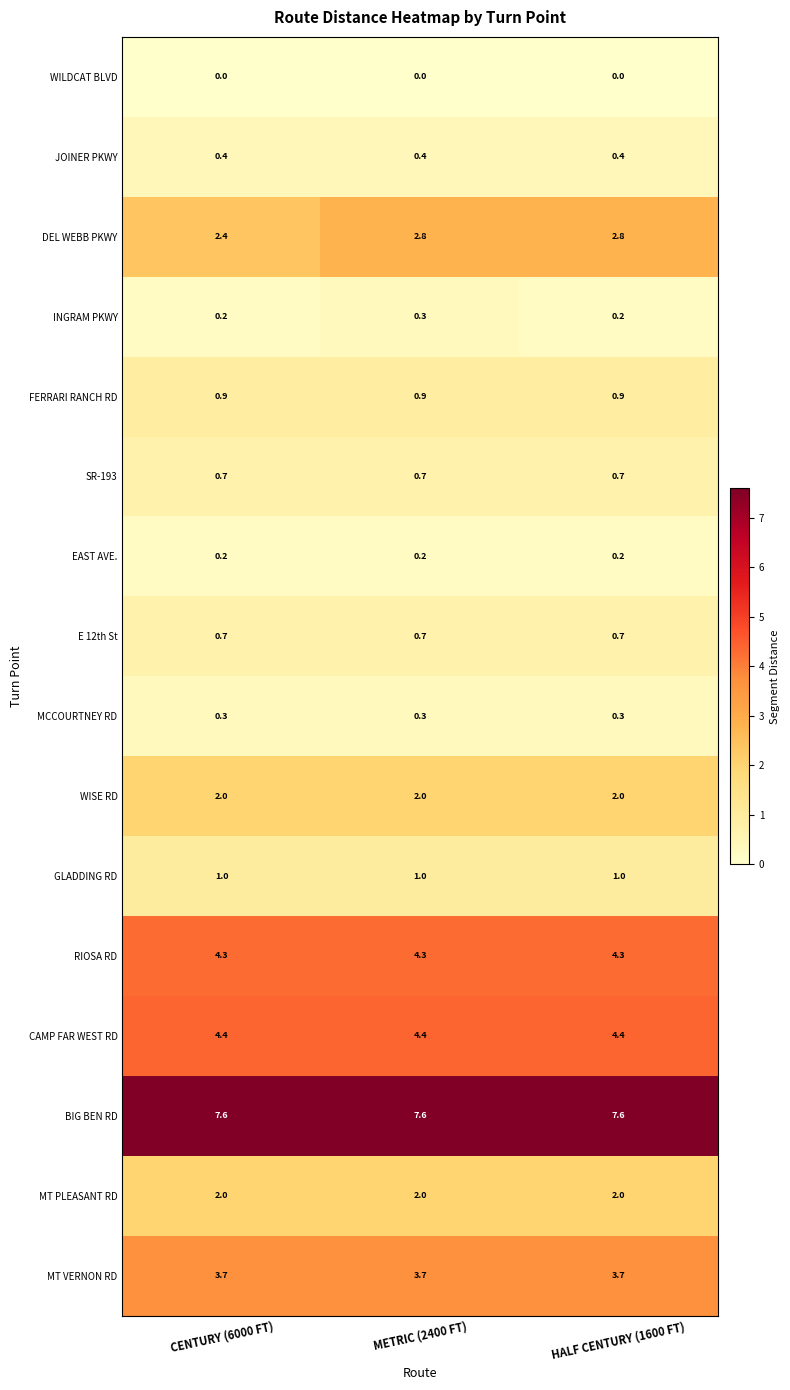

What is the spread (max minus min) of values at CENTURY (6000 FT)?

7.6